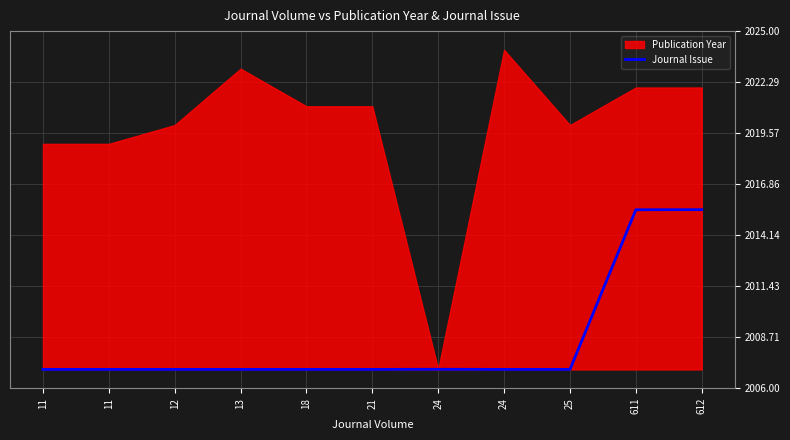

True or false: there are more than 0 points higher than both neighbors.

True